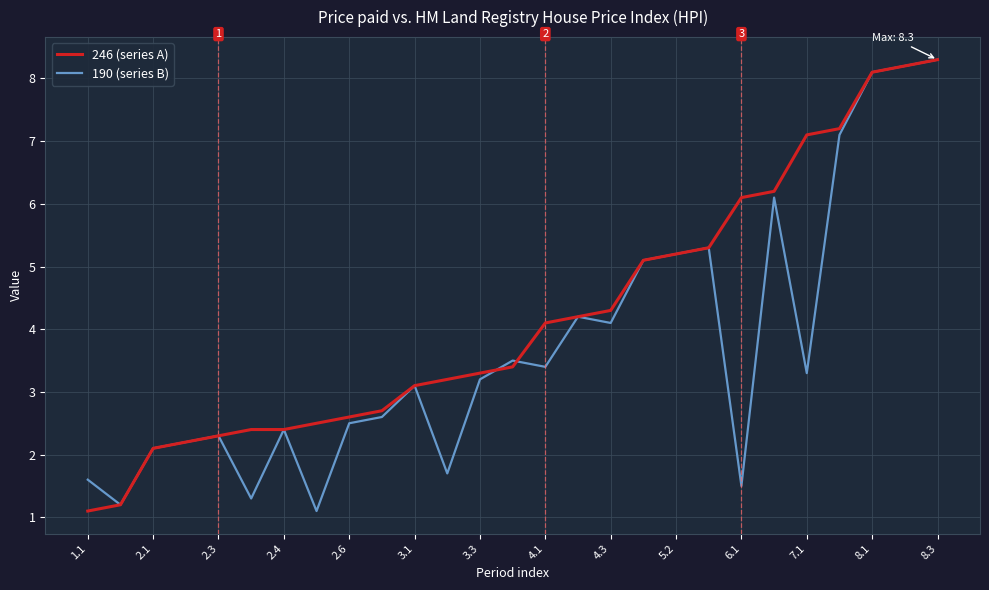

List the series in order of their overall mean, highest first.

246 (series A), 190 (series B)